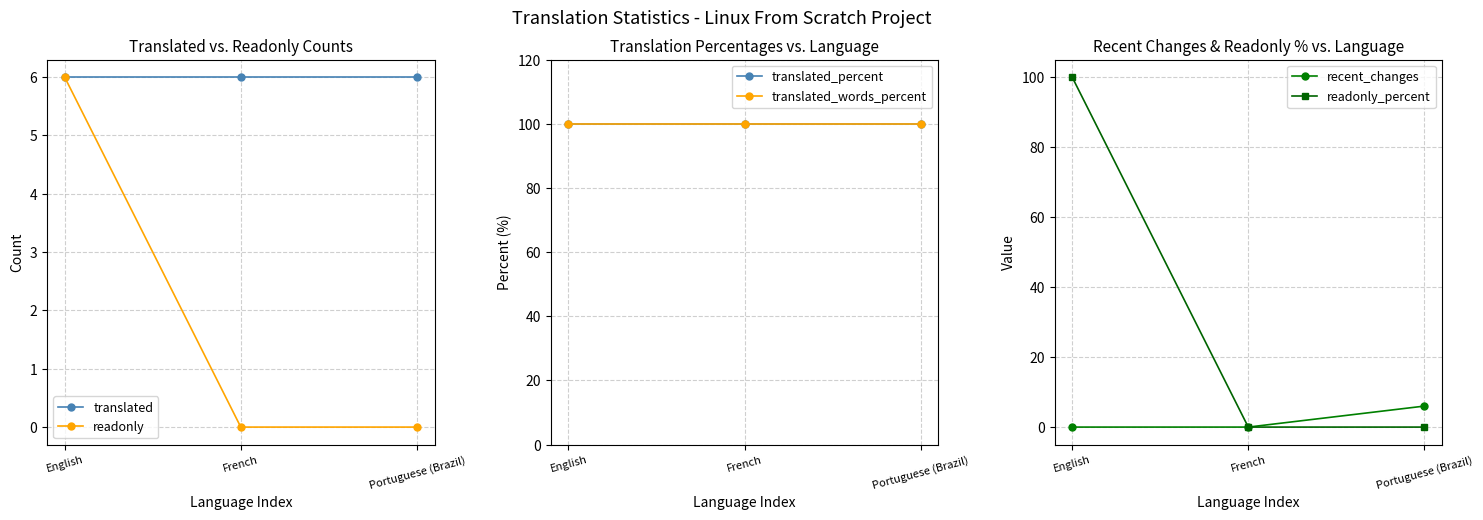

At which category is the sum across all series the highest?

English